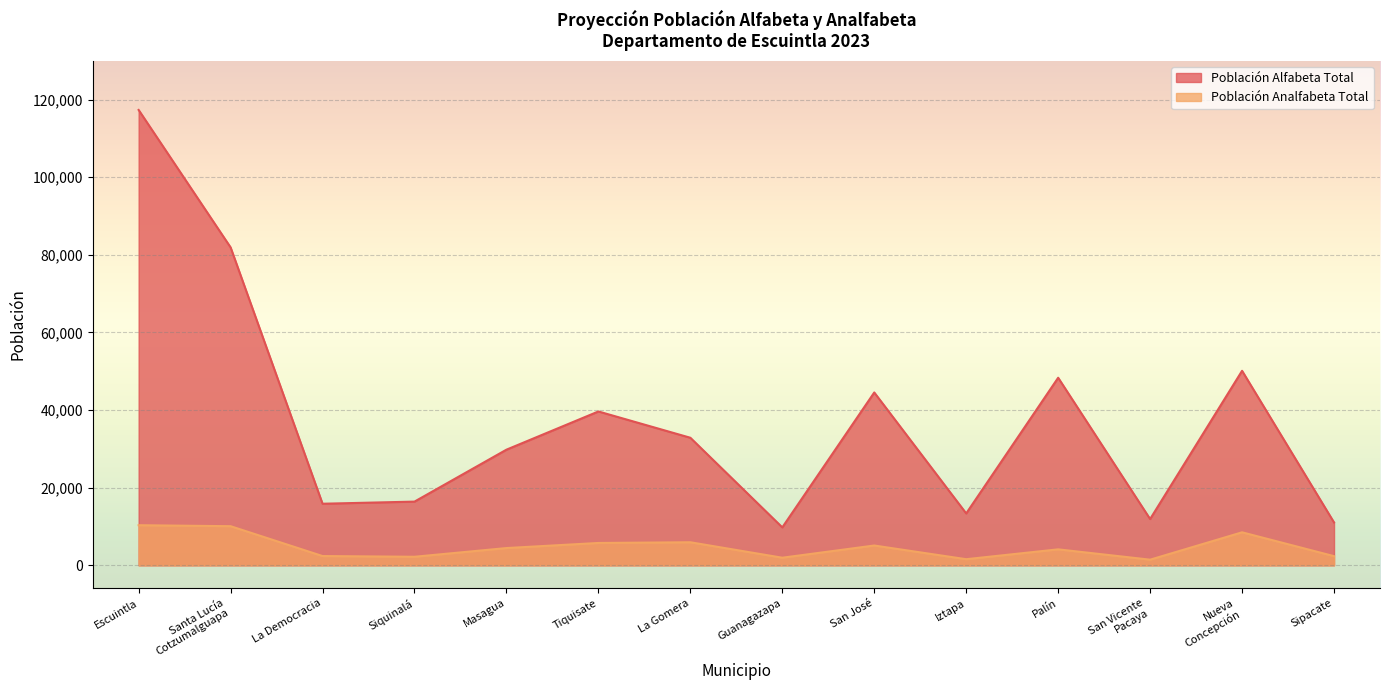

What is the difference between the second highest and second lowest values in the Población Alfabeta Total series?

70881